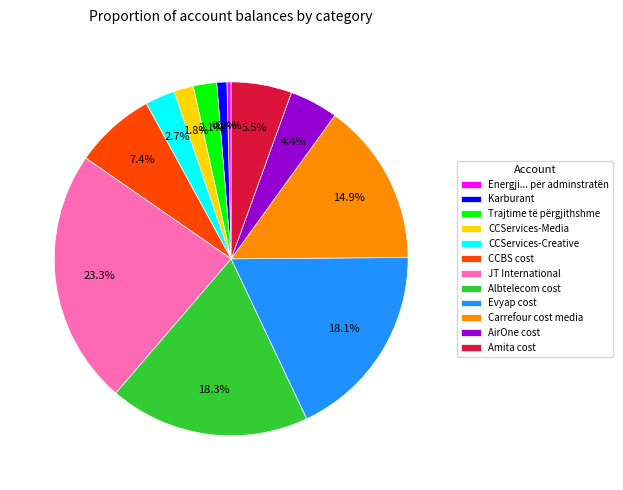

What percentage is NOT represented by AirOne cost?

95.6%